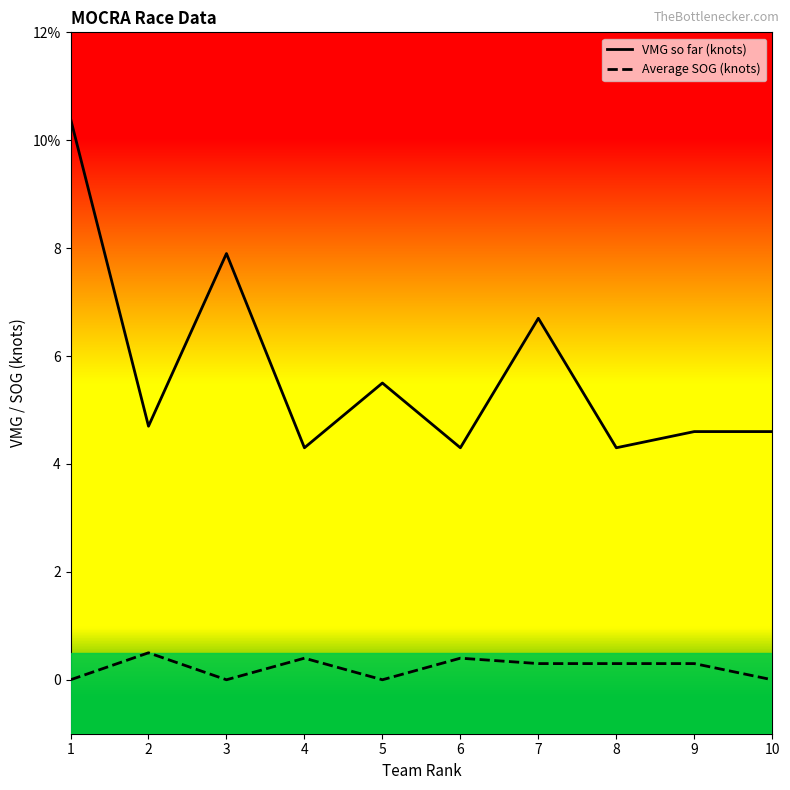

Does the chart display data point markers on the line(s)?

No